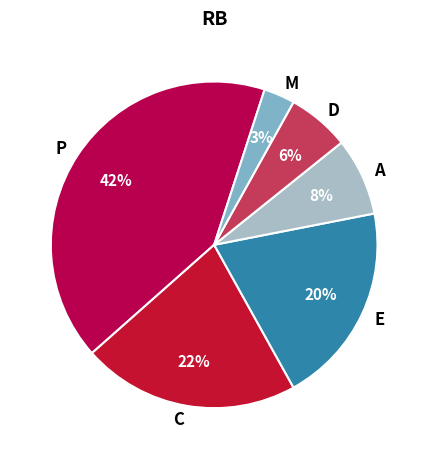

Which has a higher value, P or C?

P